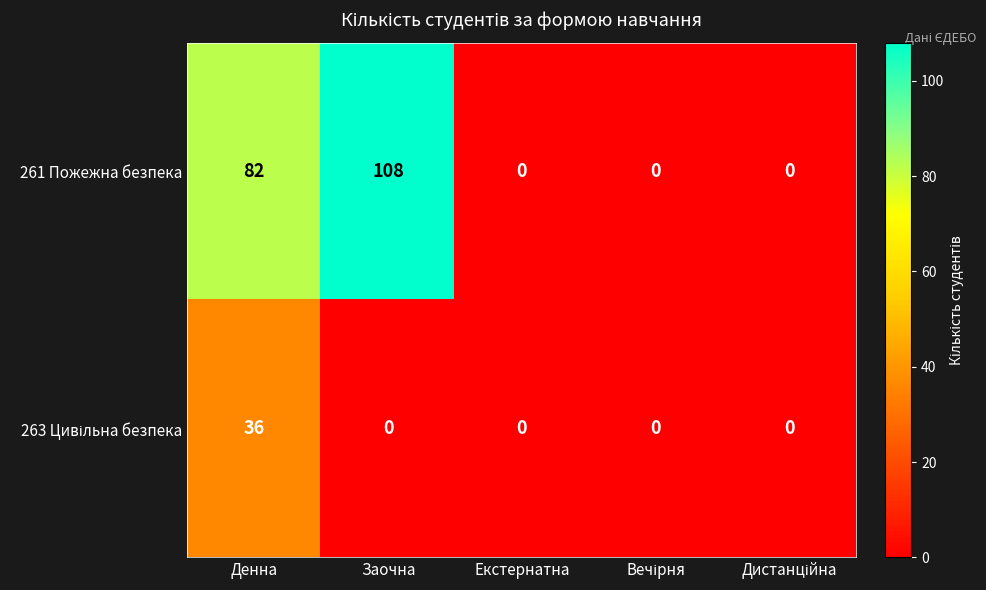

What is the total value across all series at Заочна?

108